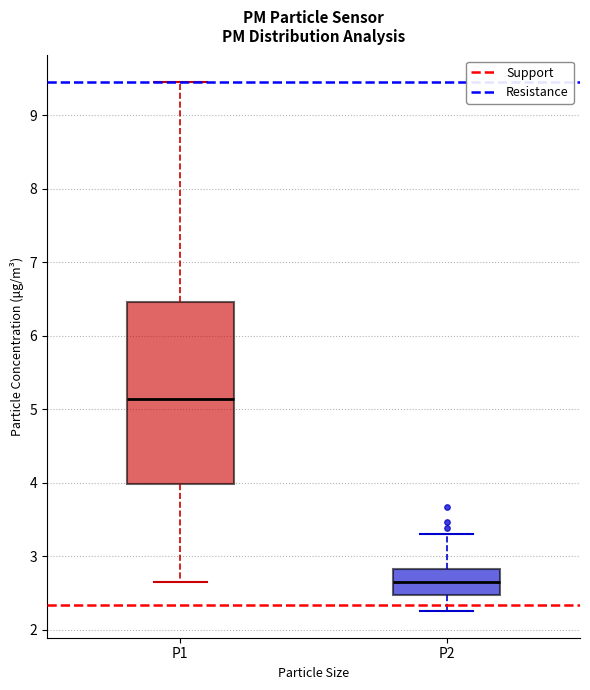

Comparing the boxes themselves (not the whiskers), which one is the tallest?

P1